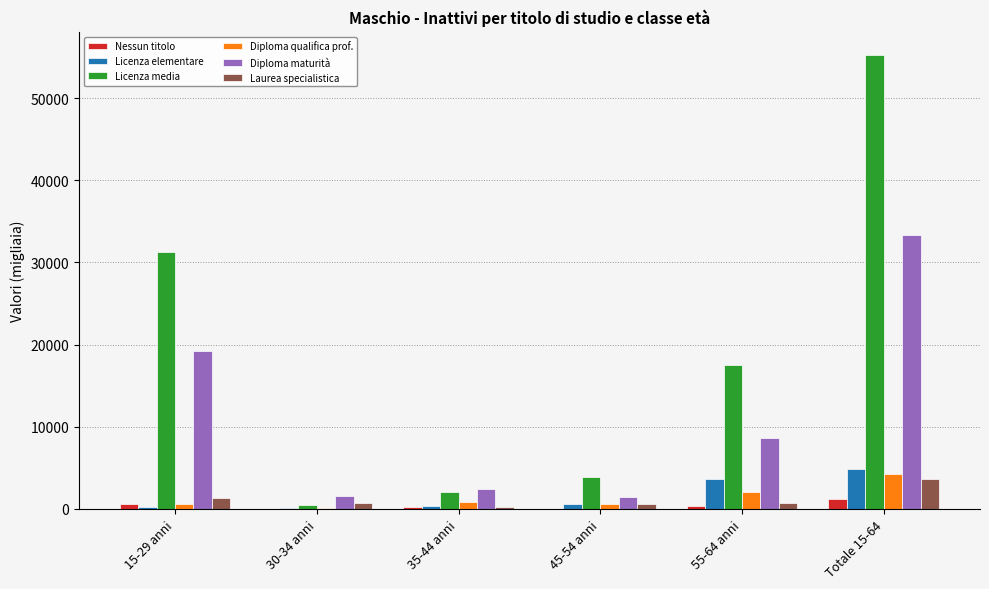

Which series has the largest total across all categories?

Licenza media